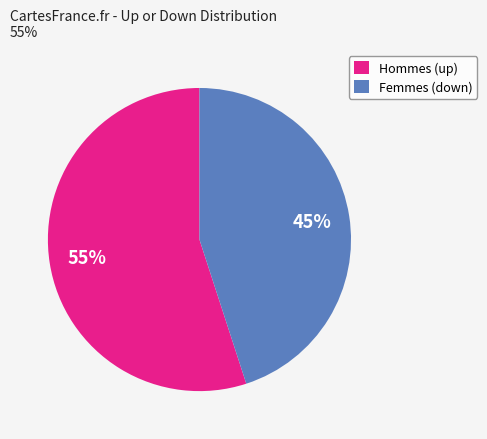

Is there any slice that represents more than half of the pie?

Yes